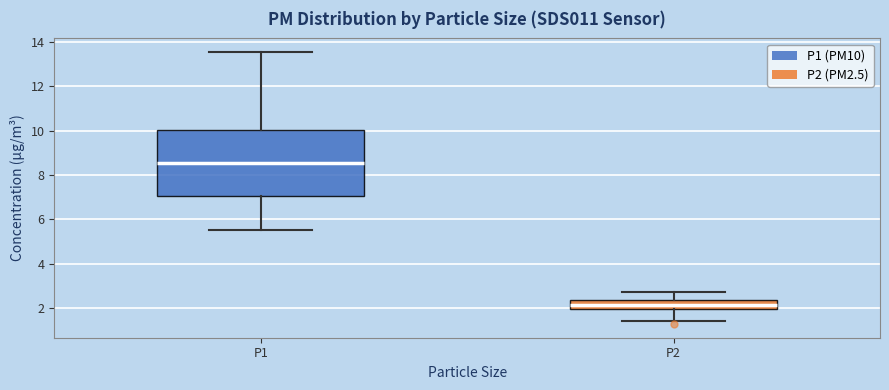

Reading left to right, read every box against the y-axis: the position of its median line, the range the box covers, and the ends of its whiskers. The values are not printed on the chart, so give them approximately, as read against the axis.

P1: median 8.6, box 7.0 to 10.0, whiskers 5.6 to 13.6
P2: median 2.2, box 2.0 to 2.4, whiskers 1.4 to 2.8